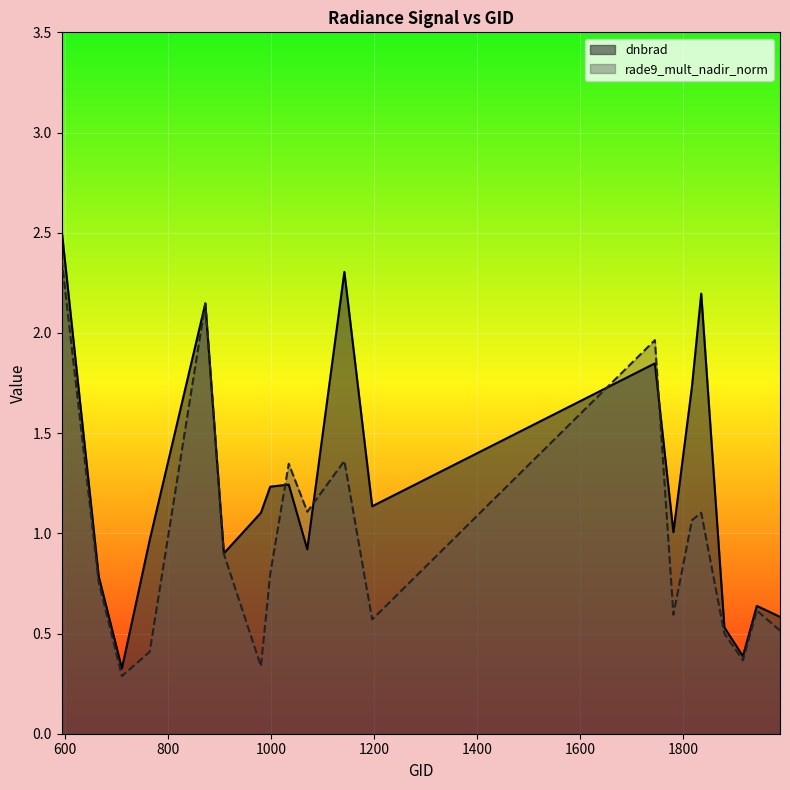

Which category has the lowest value in the dnbrad series?

710